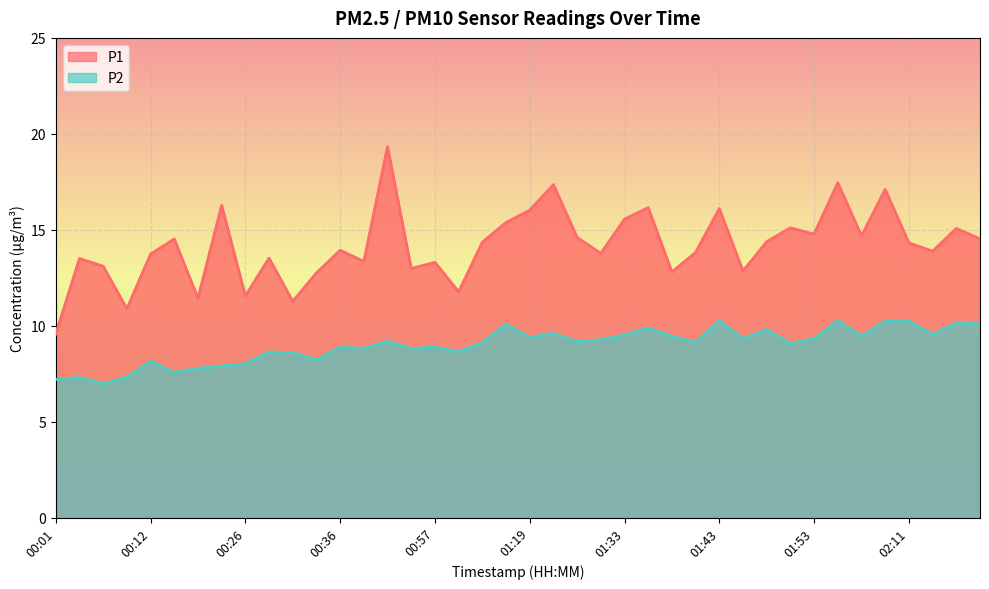

At which category does P2 reach its first local valley?

00:06